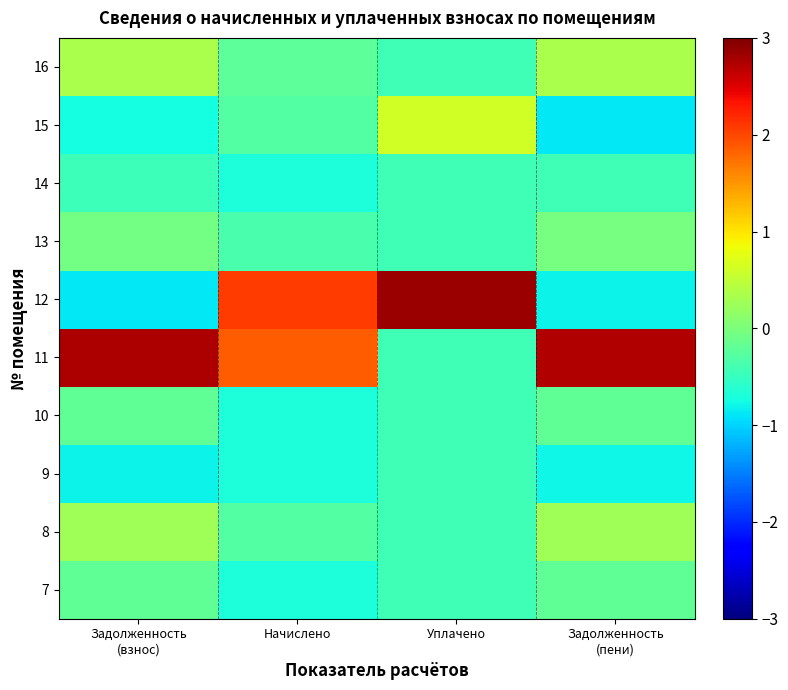

Between Начислено and Задолженность
(пени), which is larger?

Задолженность
(пени)